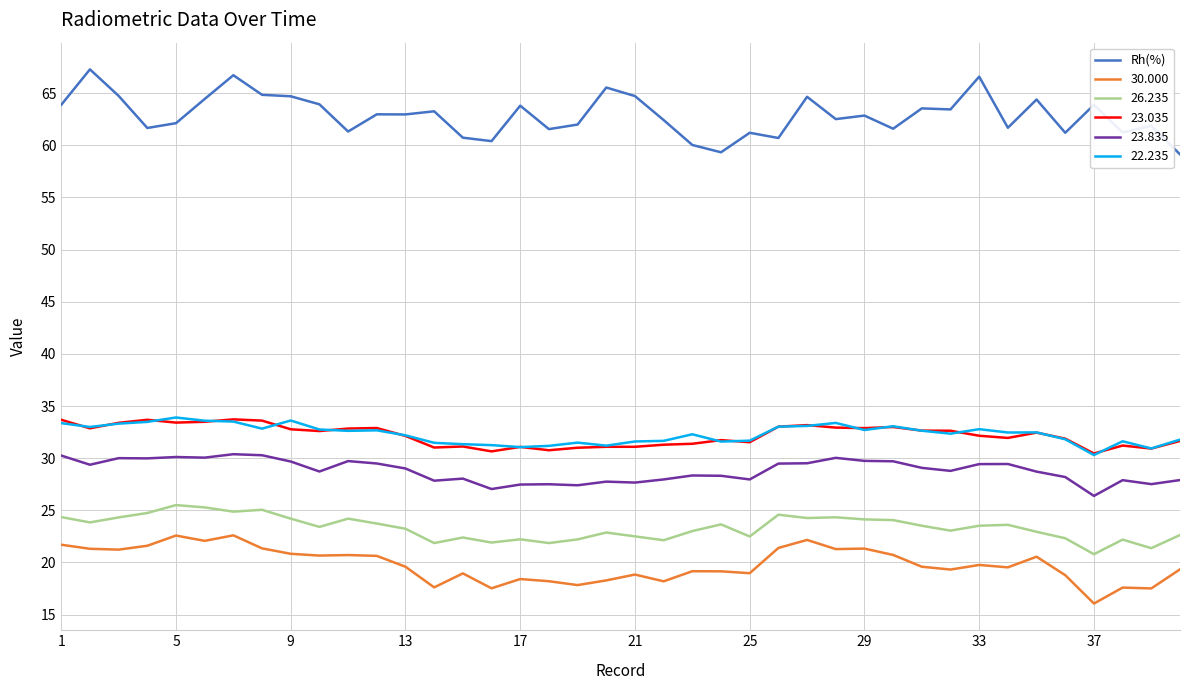

Which series has the largest total across all categories?

Rh(%)